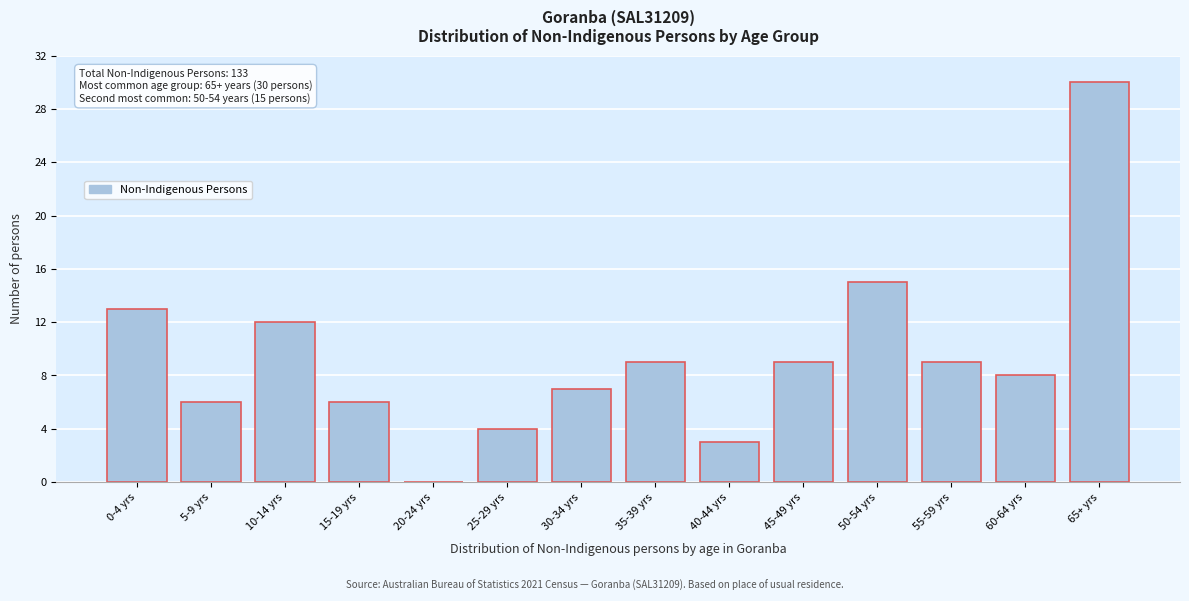

Reading right to left, what are all the values shown in this chart?

65+ yrs=30	60-64 yrs=8	55-59 yrs=9	50-54 yrs=15	45-49 yrs=9	40-44 yrs=3	35-39 yrs=9	30-34 yrs=7	25-29 yrs=4	20-24 yrs=0	15-19 yrs=6	10-14 yrs=12	5-9 yrs=6	0-4 yrs=13